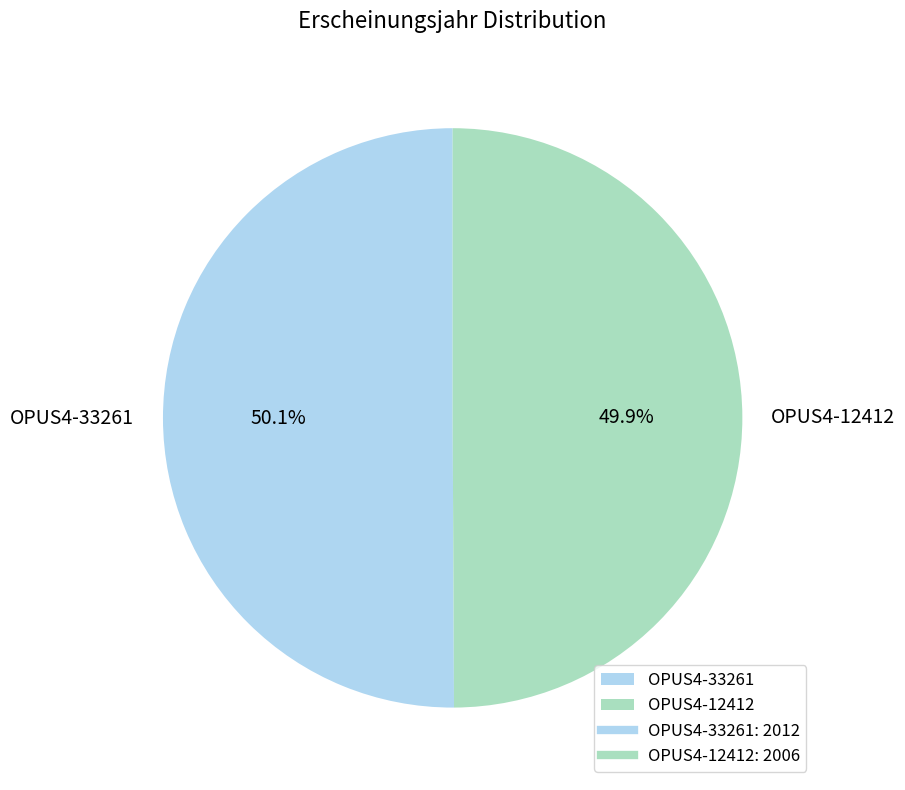

What percentage is the OPUS4-33261 slice, to the nearest percent?

50%